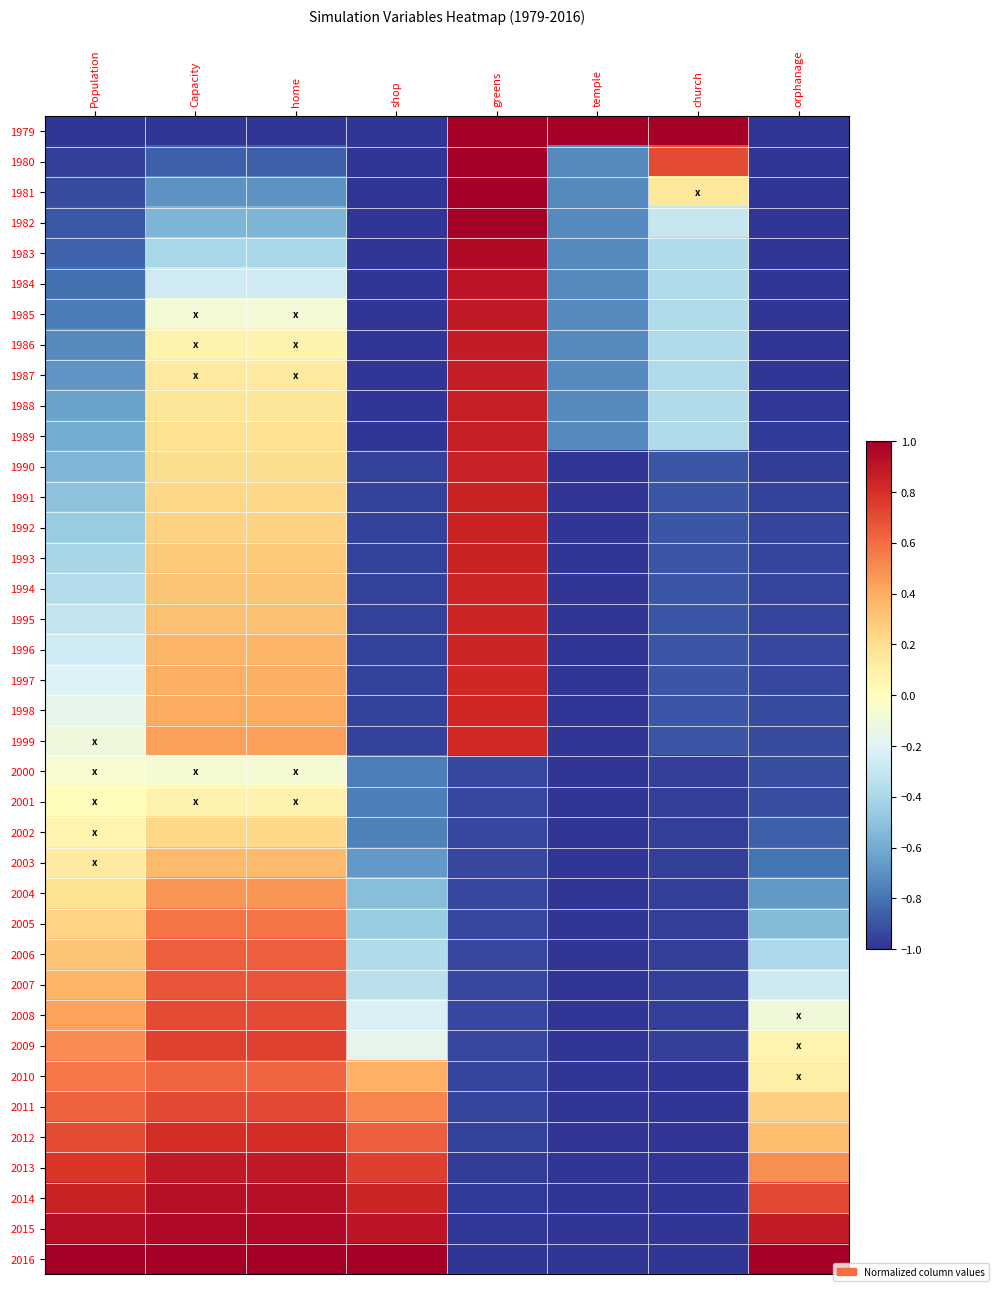

Count the number of categories in the chart.

8